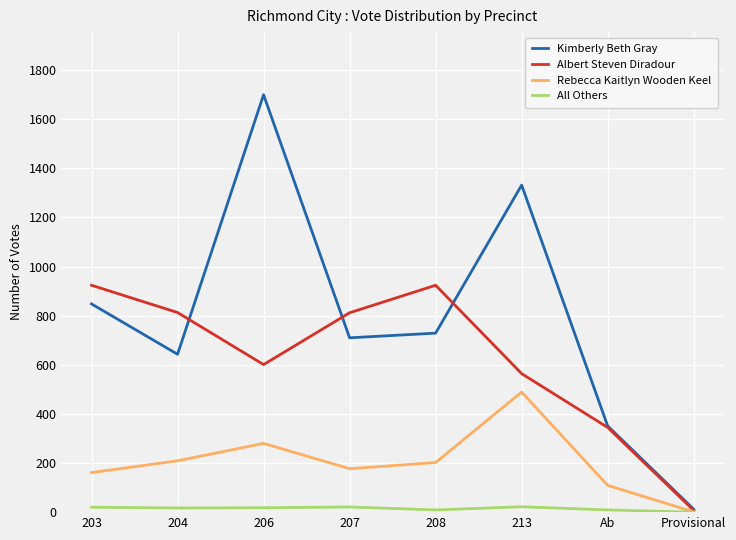

At which label does Kimberly Beth Gray reach its minimum?

Provisional